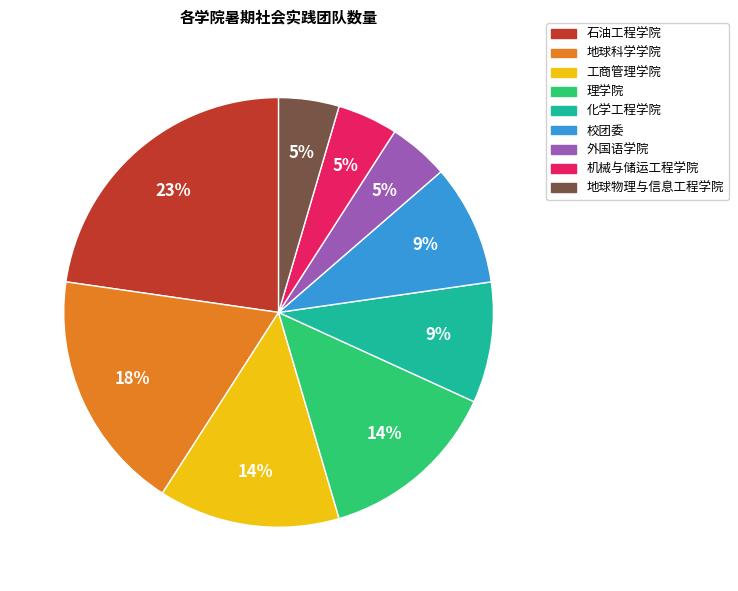

What is the largest slice in the pie chart?

石油工程学院